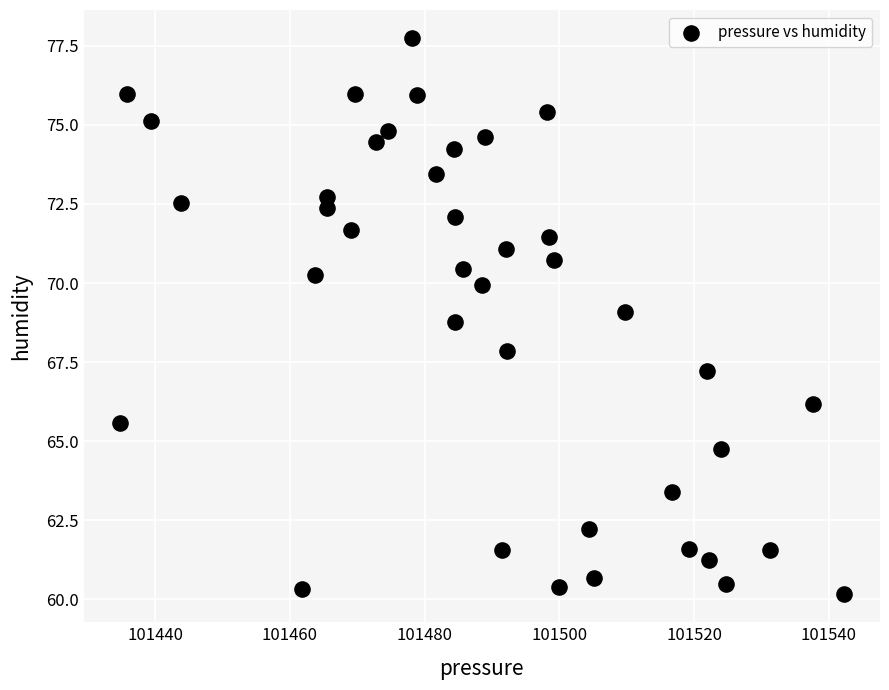

What is the range of X values (max minus min)?

107.5